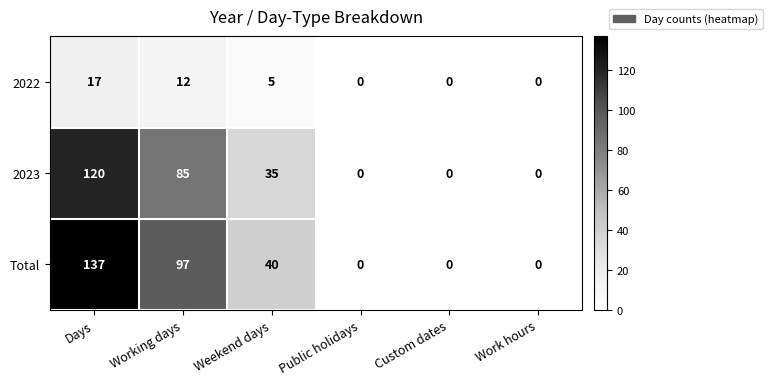

What is the sum of all Total values?

274